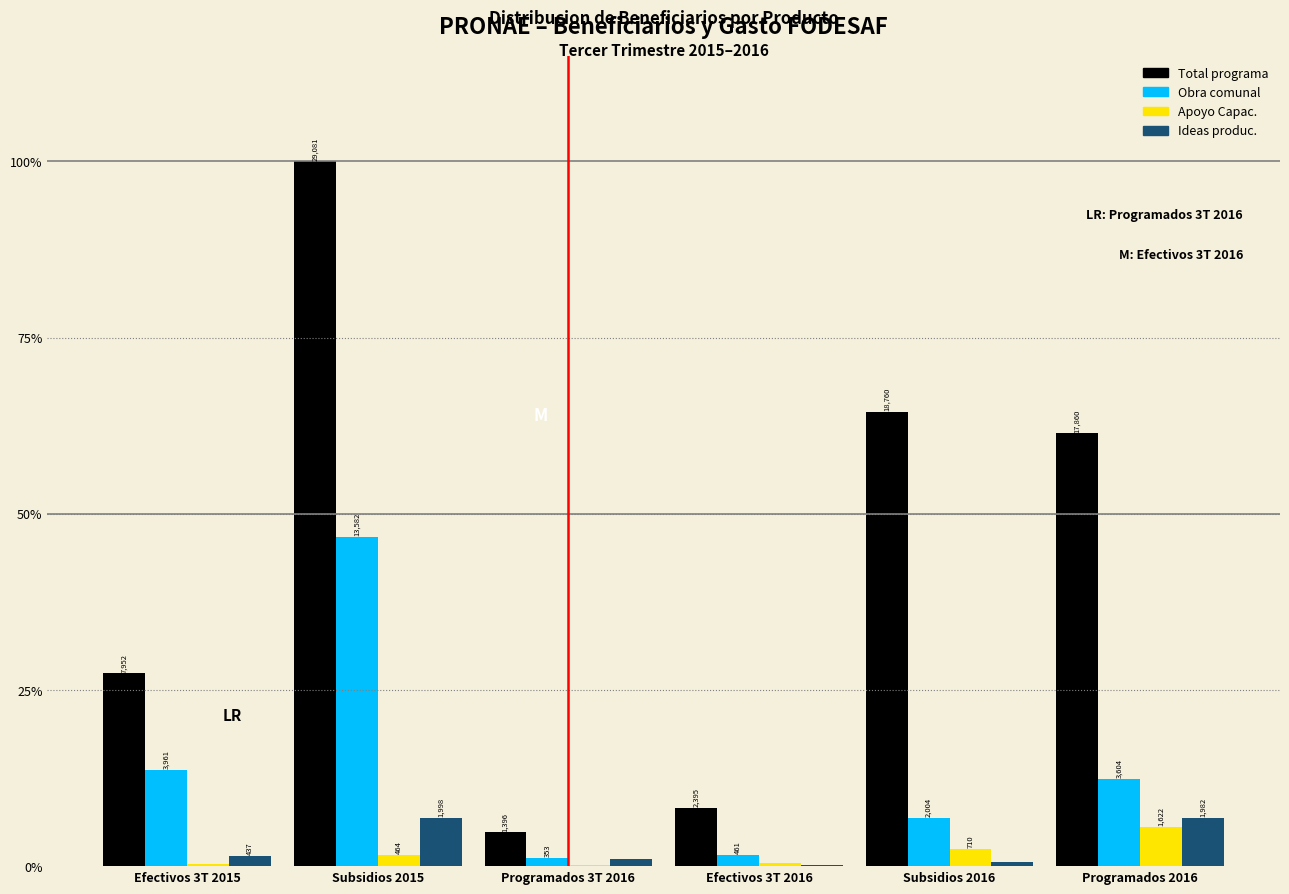

What are all the series names shown in the legend?

Total programa, Obra comunal, Apoyo Capac., Ideas produc.